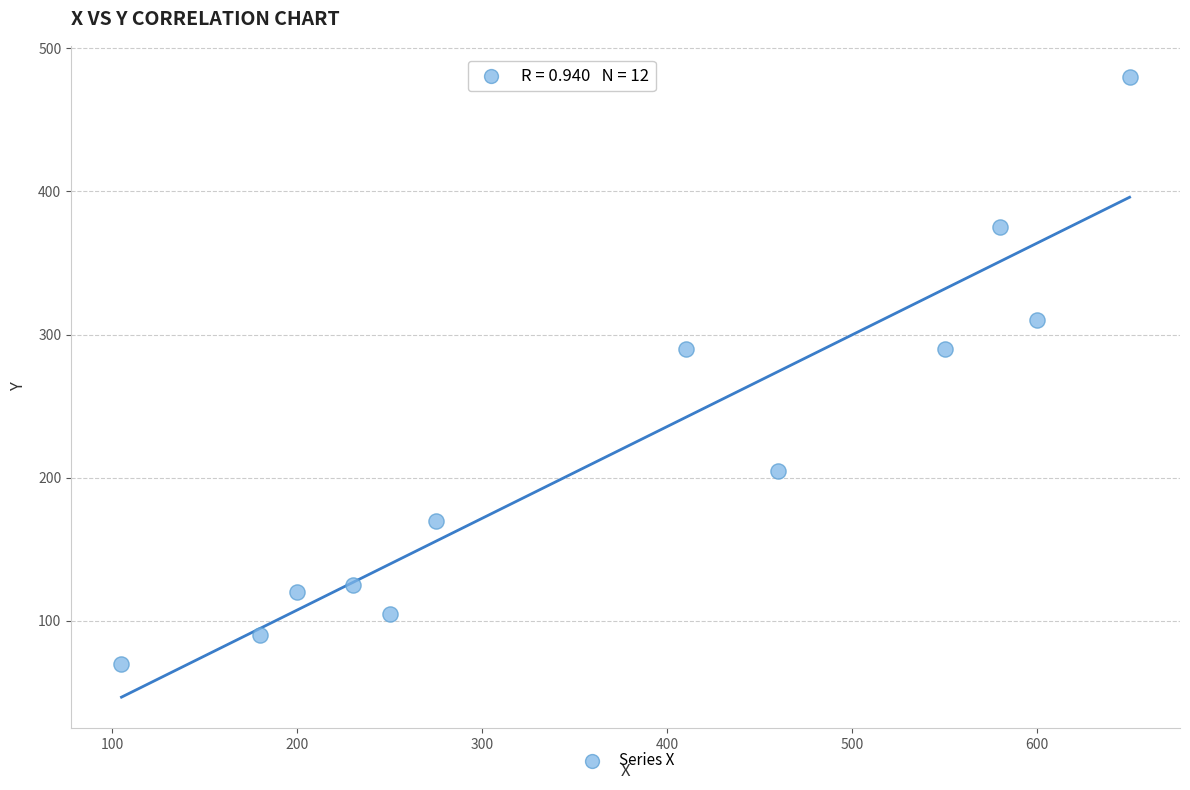

What is the average Y value?

219